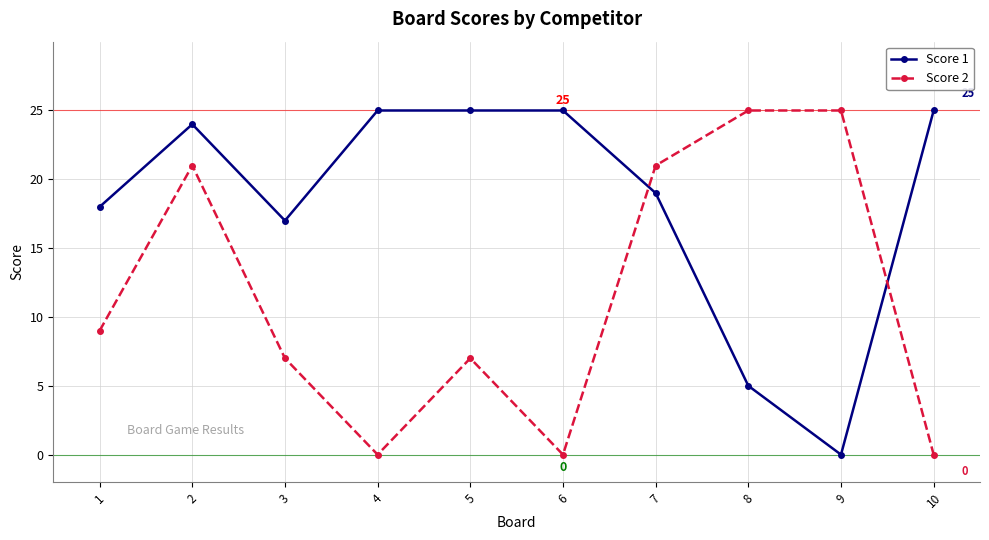

Read the Score 1 value at 5, to the nearest 5.

25